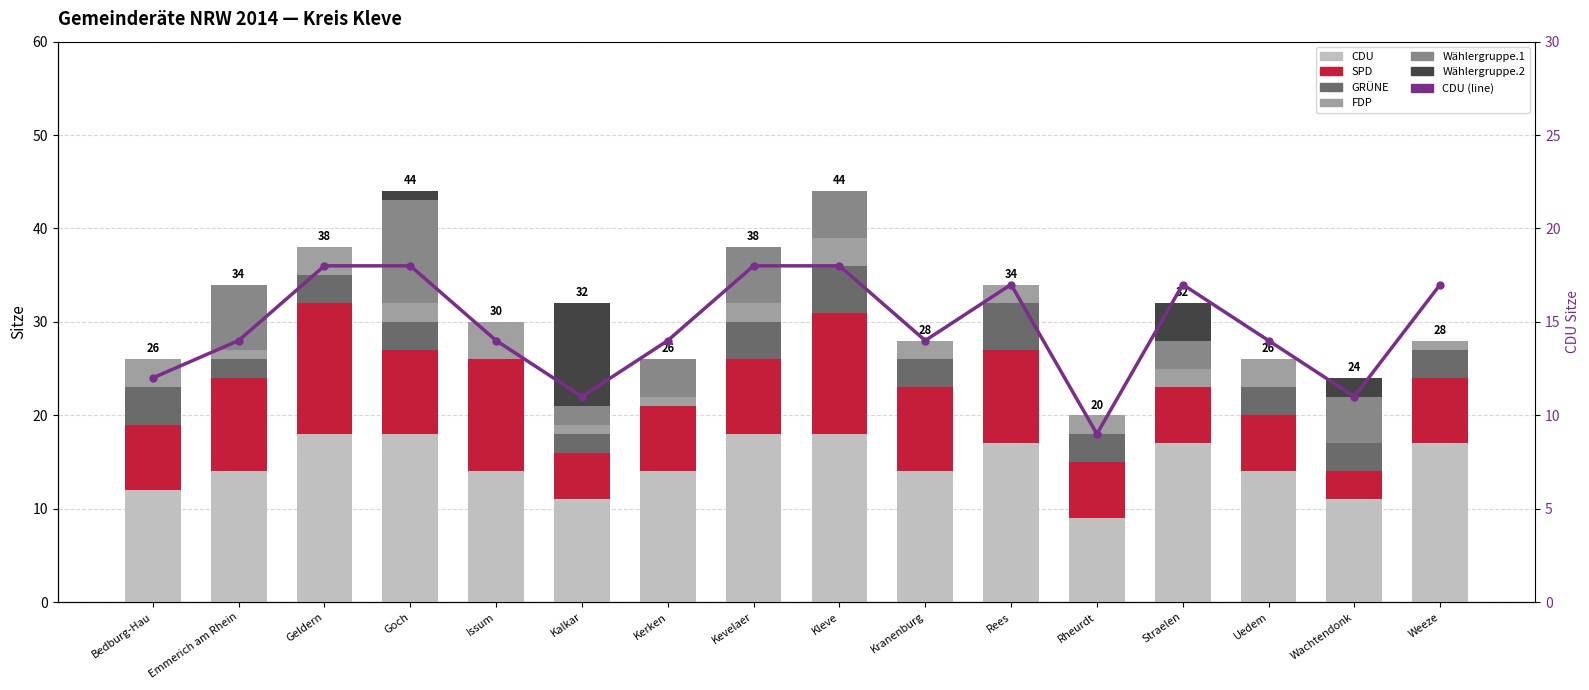

Are the bars horizontal?

No